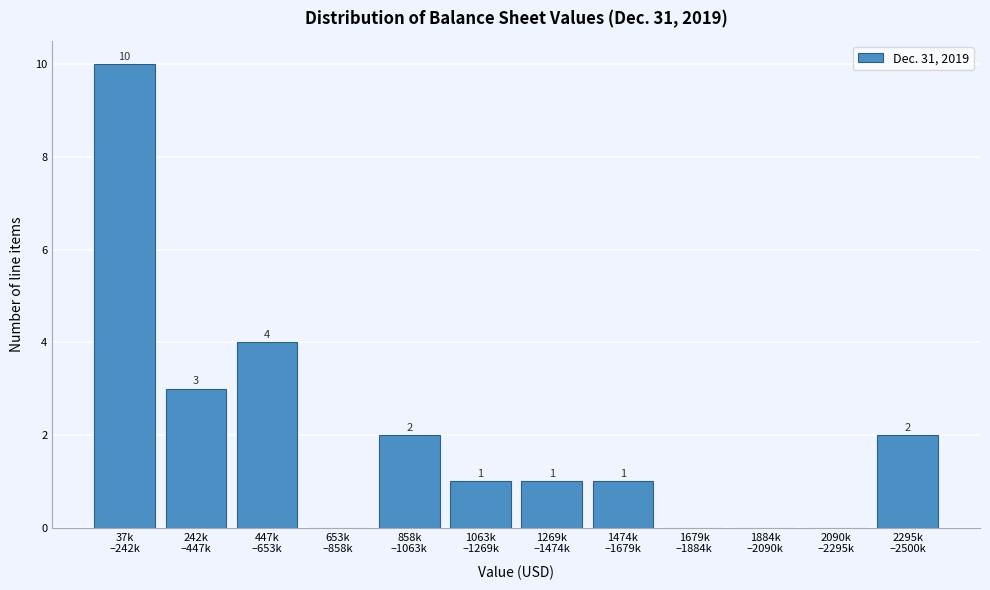

What is the maximum value shown in the chart?

10